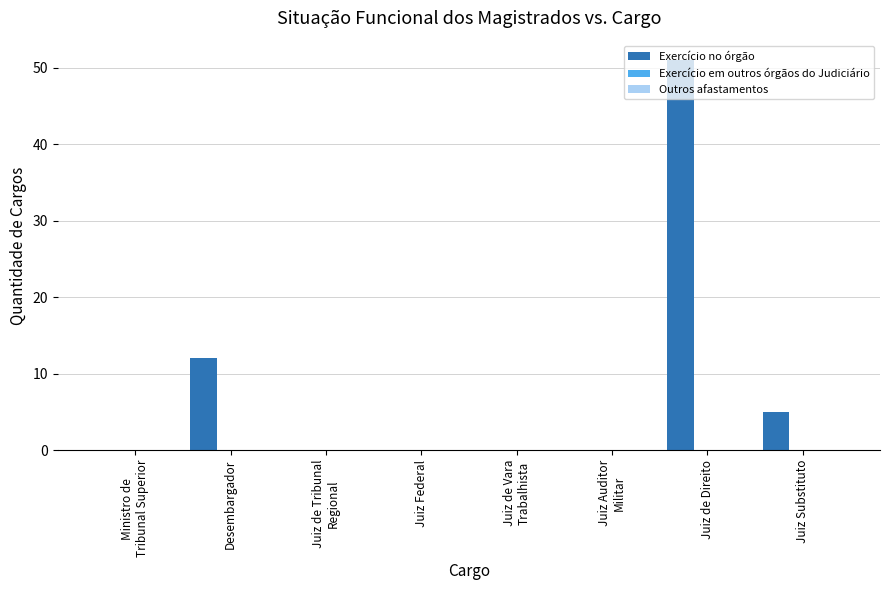

What is the maximum value shown in the chart?

51